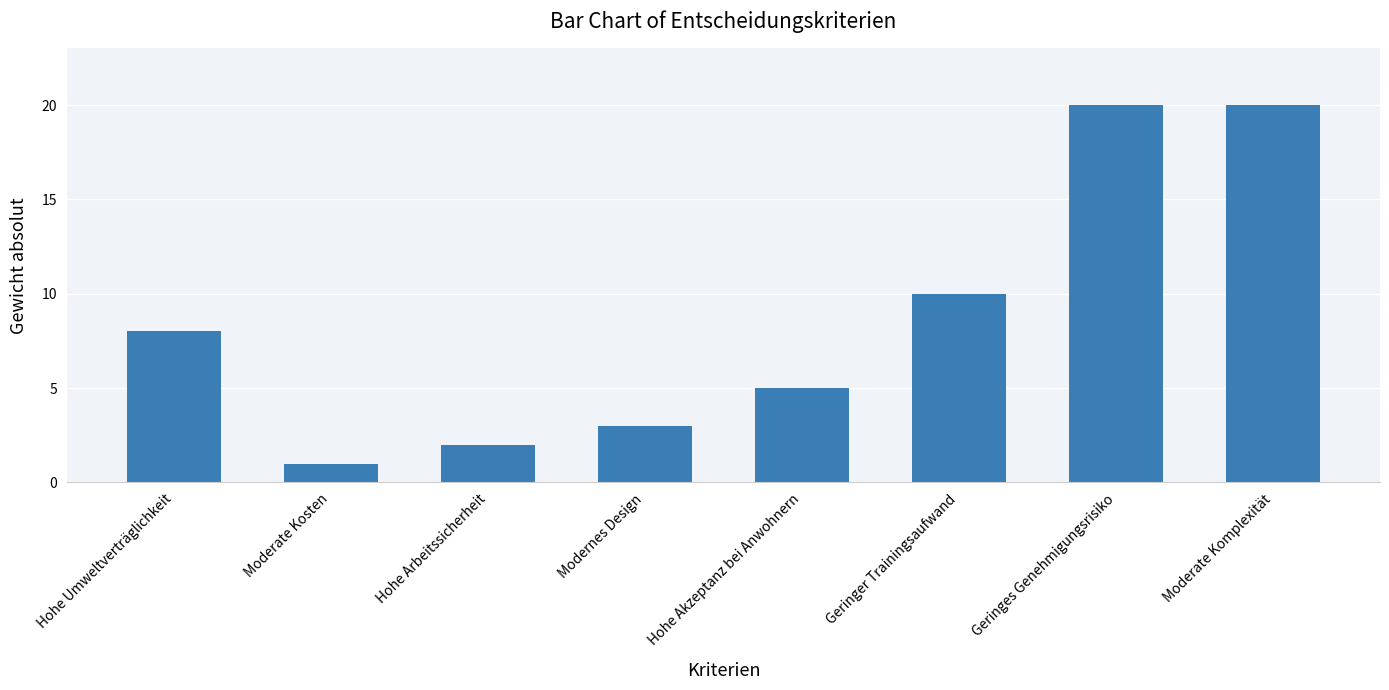

Are the bars horizontal?

No